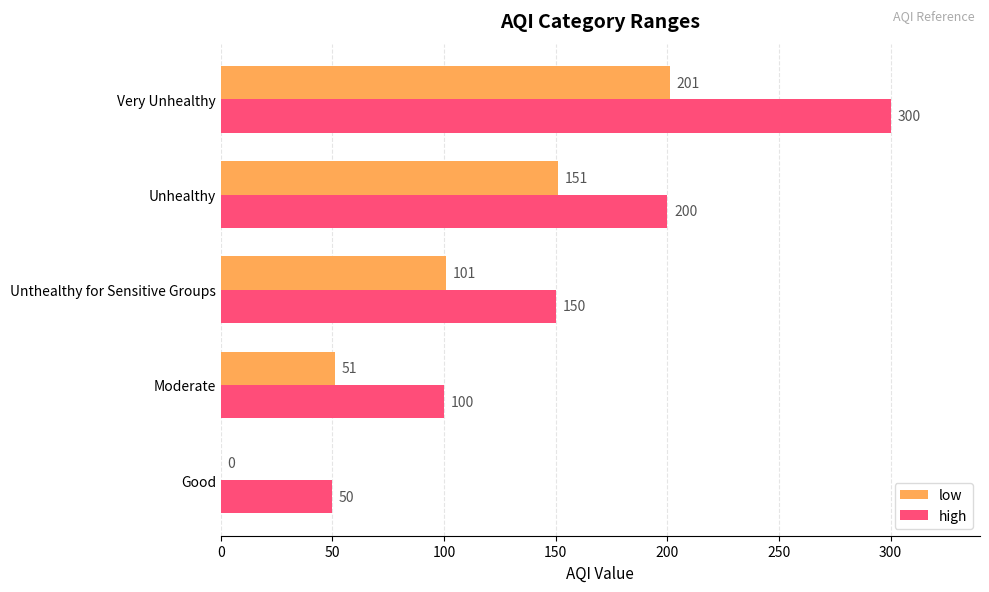

Where is high nearest to the value 175?

Unthealthy for Sensitive Groups